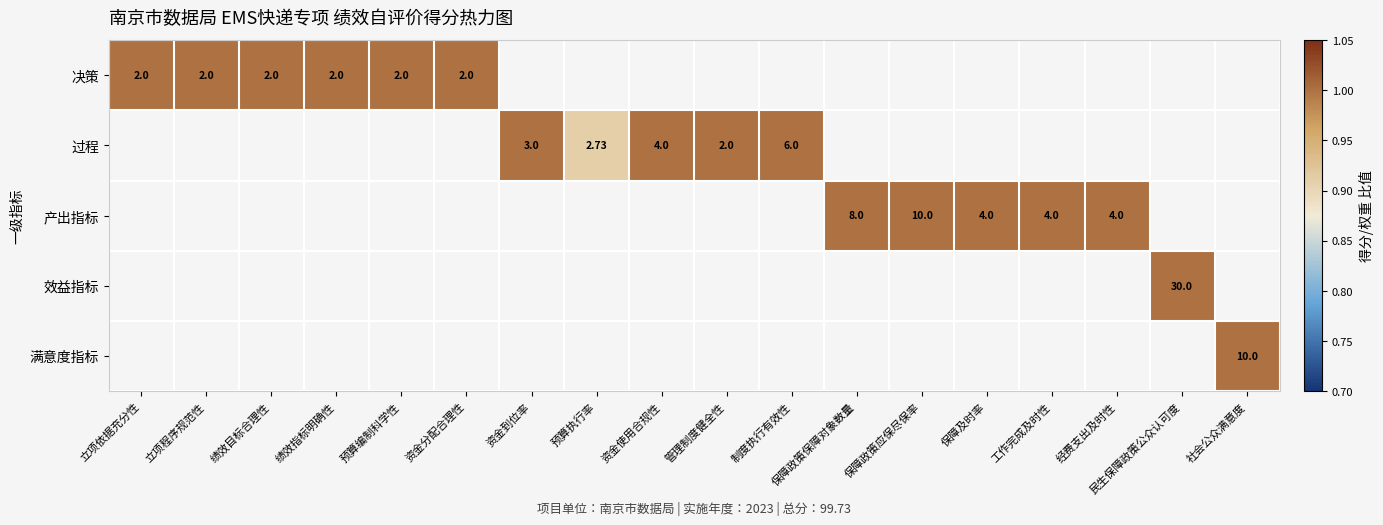

At how many categories does at least one series exceed 0?

18